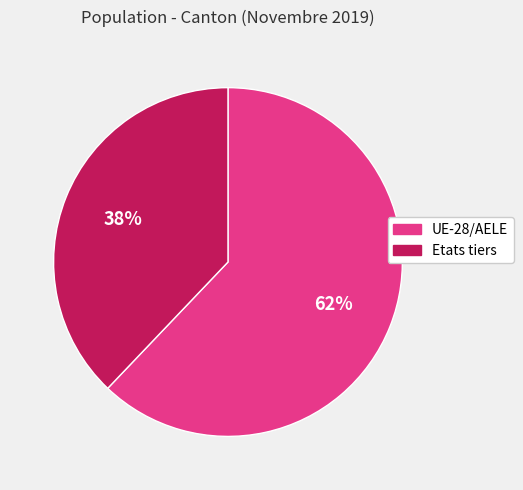

Is there a majority slice in this chart?

Yes